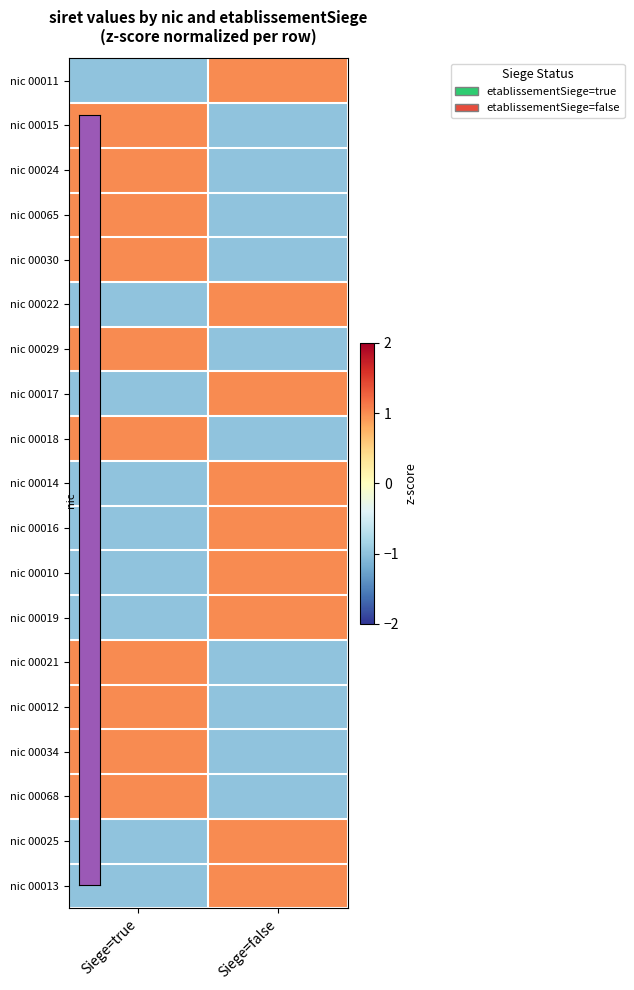

Reading right to left, extract all data points from this chart.

nic 00011: Siege=false=1	Siege=true=-1
nic 00015: Siege=false=-1	Siege=true=1
nic 00024: Siege=false=-1	Siege=true=1
nic 00065: Siege=false=-1	Siege=true=1
nic 00030: Siege=false=-1	Siege=true=1
nic 00022: Siege=false=1	Siege=true=-1
nic 00029: Siege=false=-1	Siege=true=1
nic 00017: Siege=false=1	Siege=true=-1
nic 00018: Siege=false=-1	Siege=true=1
nic 00014: Siege=false=1	Siege=true=-1
nic 00016: Siege=false=1	Siege=true=-1
nic 00010: Siege=false=1	Siege=true=-1
nic 00019: Siege=false=1	Siege=true=-1
nic 00021: Siege=false=-1	Siege=true=1
nic 00012: Siege=false=-1	Siege=true=1
nic 00034: Siege=false=-1	Siege=true=1
nic 00068: Siege=false=-1	Siege=true=1
nic 00025: Siege=false=1	Siege=true=-1
nic 00013: Siege=false=1	Siege=true=-1